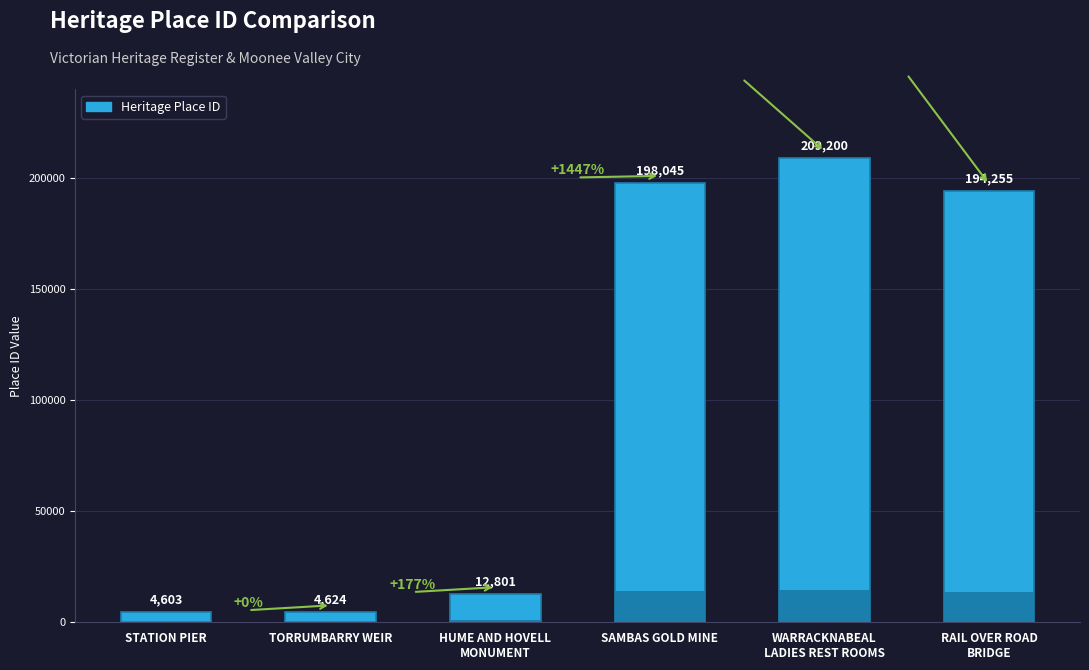

Reading left to right, transcribe all the data shown in this chart.

STATION PIER=4603	TORRUMBARRY WEIR=4624	HUME AND HOVELL
MONUMENT=12801	SAMBAS GOLD MINE=198045	WARRACKNABEAL
LADIES REST ROOMS=209200	RAIL OVER ROAD
BRIDGE=194255